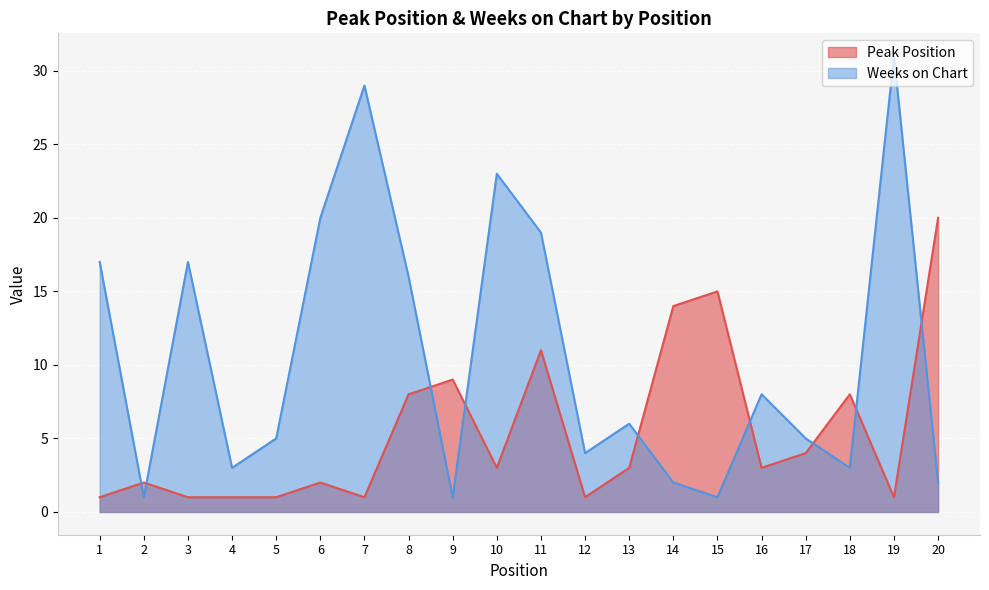

What is the value of the Weeks on Chart point at the 2nd from the left?

1